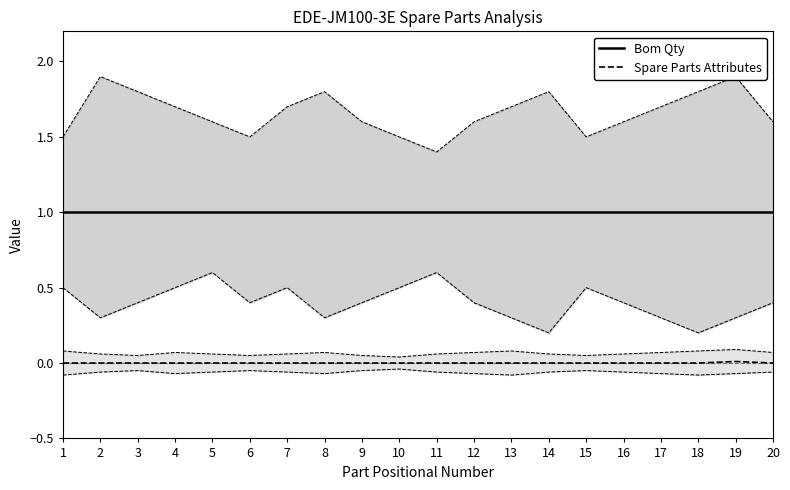

How many categories are shown in the chart?

20